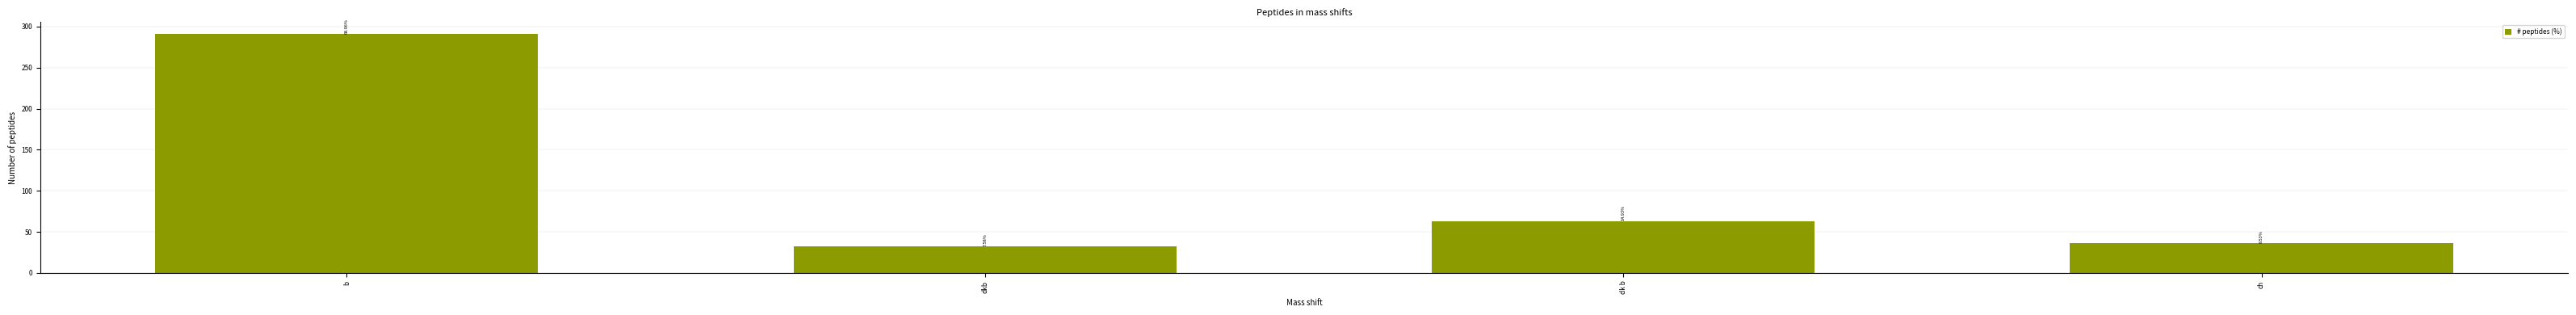

How many bars are there in total?

4